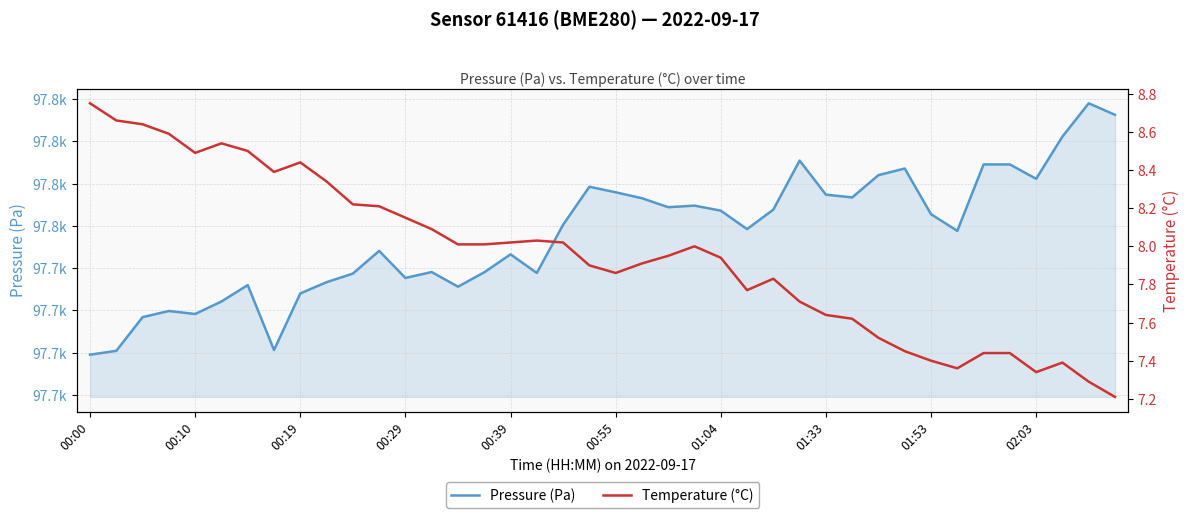

How many lines are shown in the chart?

2